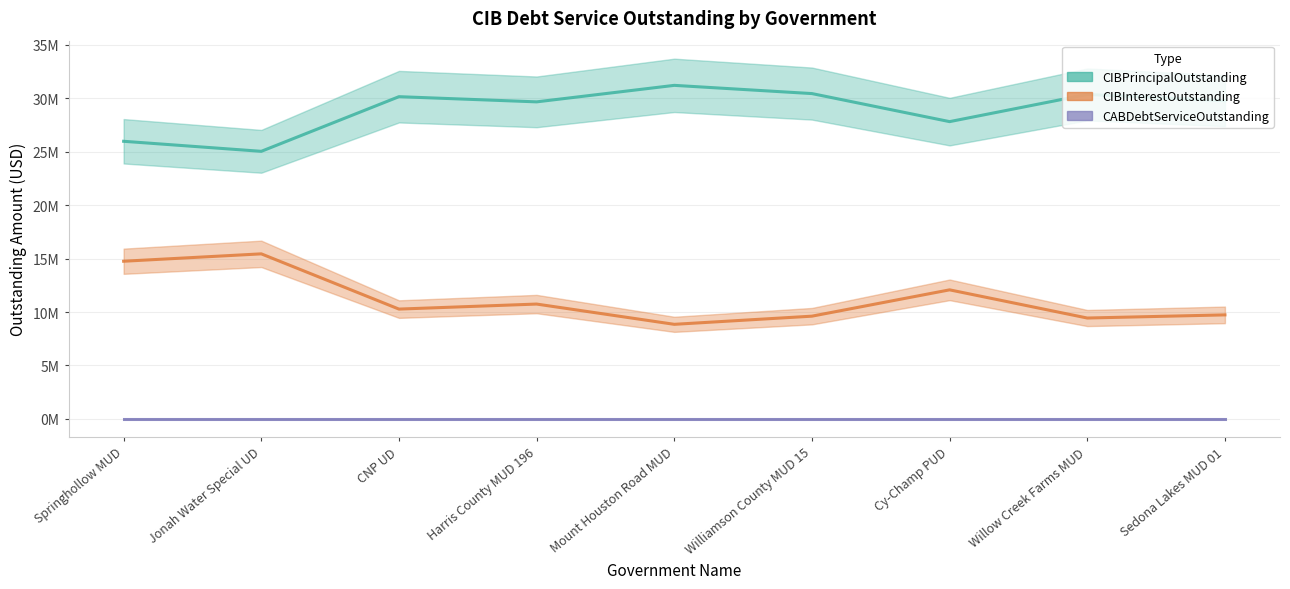

What is the total value across all series at CNP UD?

40428568.9